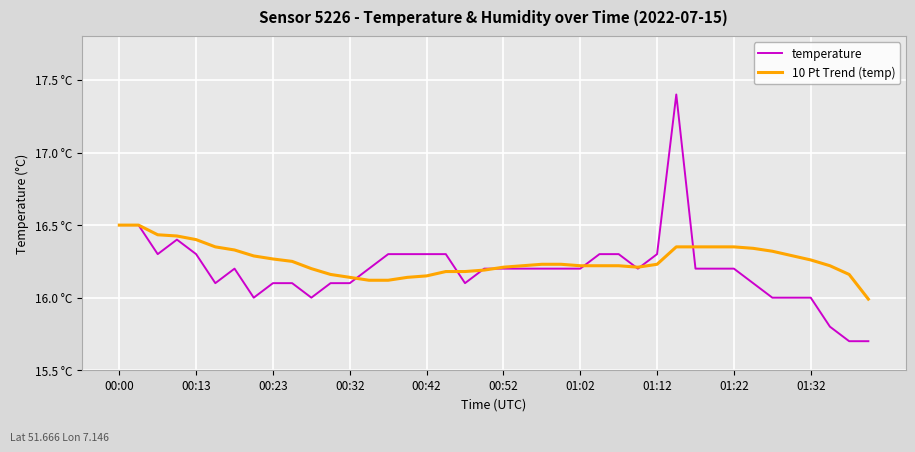

What are all the series names shown in the legend?

temperature, 10 Pt Trend (temp)